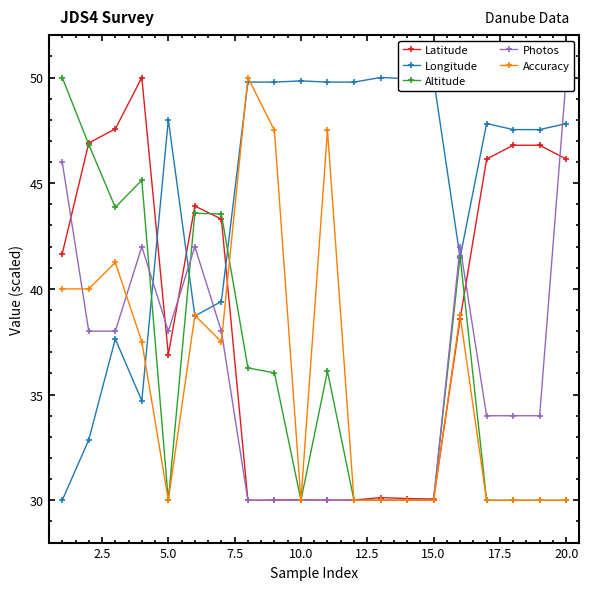

What is the highest value of the Longitude series?

50.0